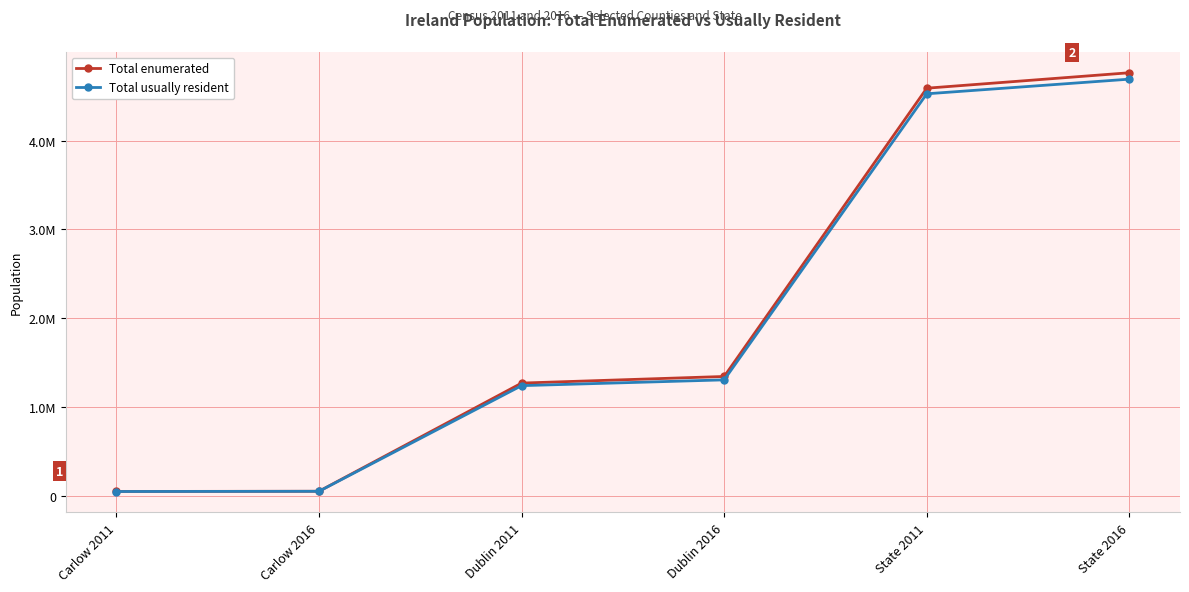

Which series has the widest spread of values?

Total enumerated